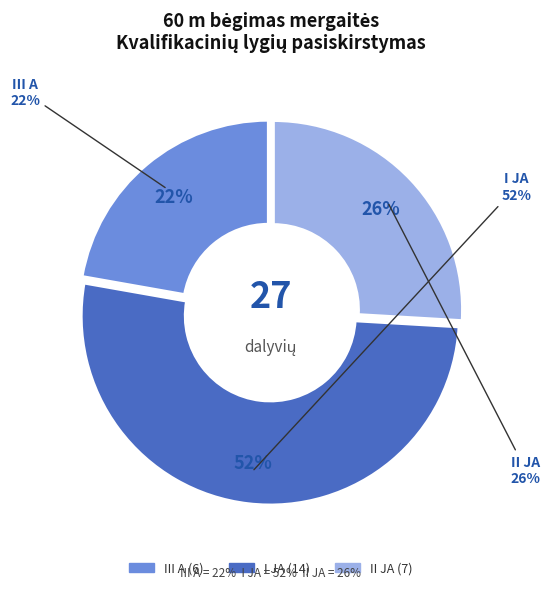

Is there any slice that represents more than half of the pie?

No